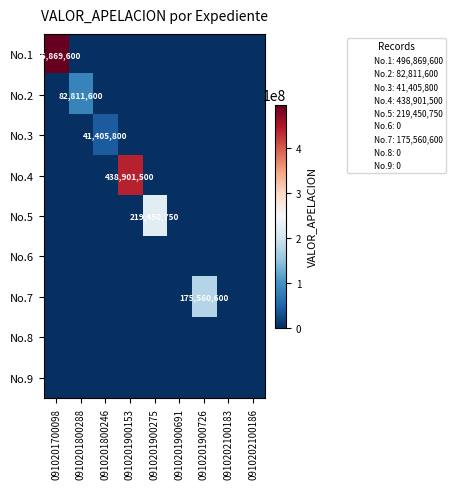

At 0910201900153, list the series in order from smallest to largest.

No.1, No.2, No.3, No.5, No.6, No.7, No.8, No.9, No.4